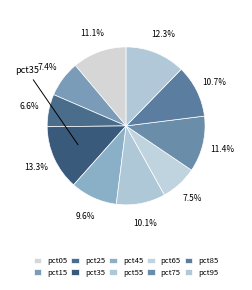

Which has a higher value, pct65 or pct05?

pct05